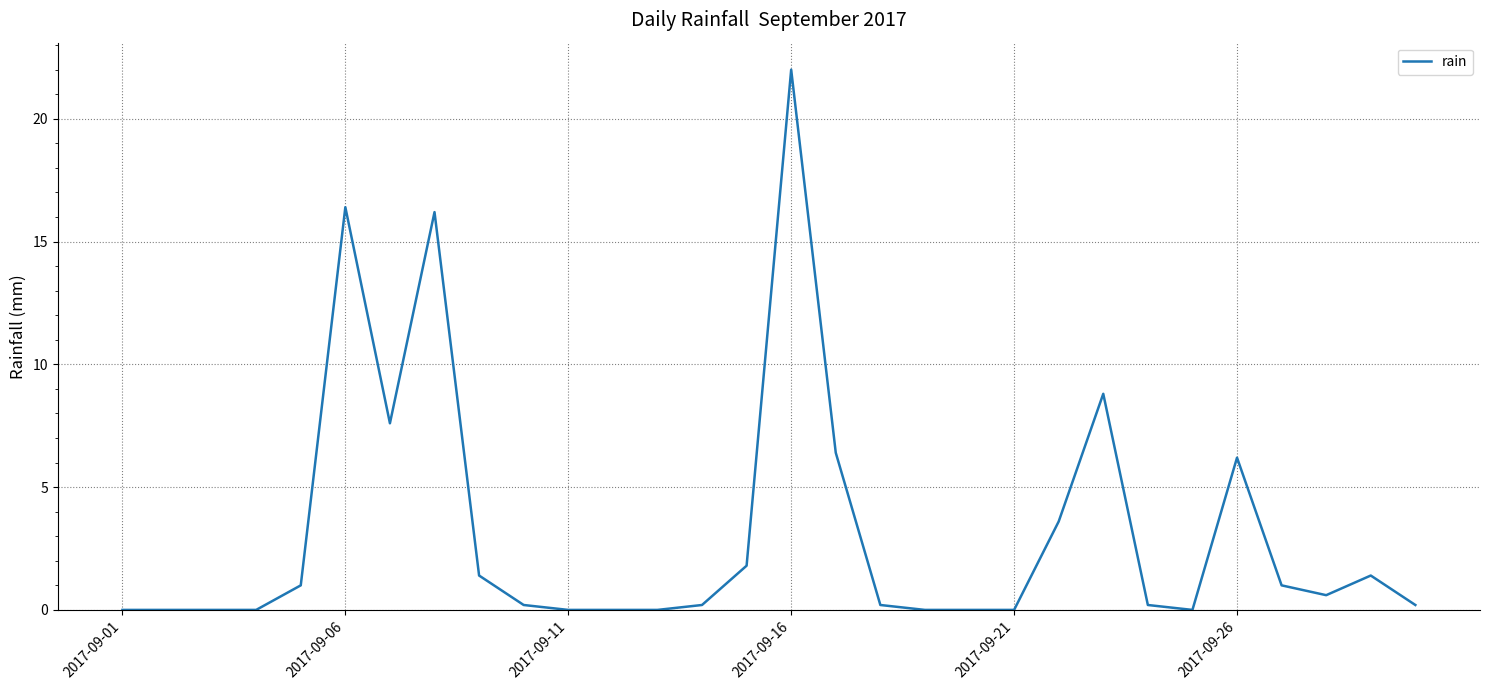

What is the difference between the maximum and minimum values?

22.0